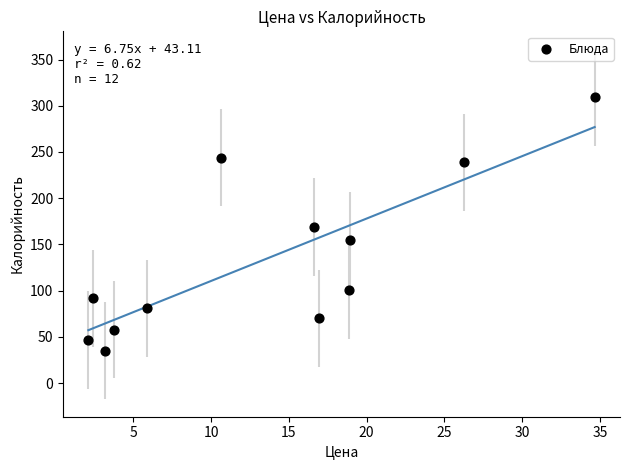

What is the average X value?

13.4